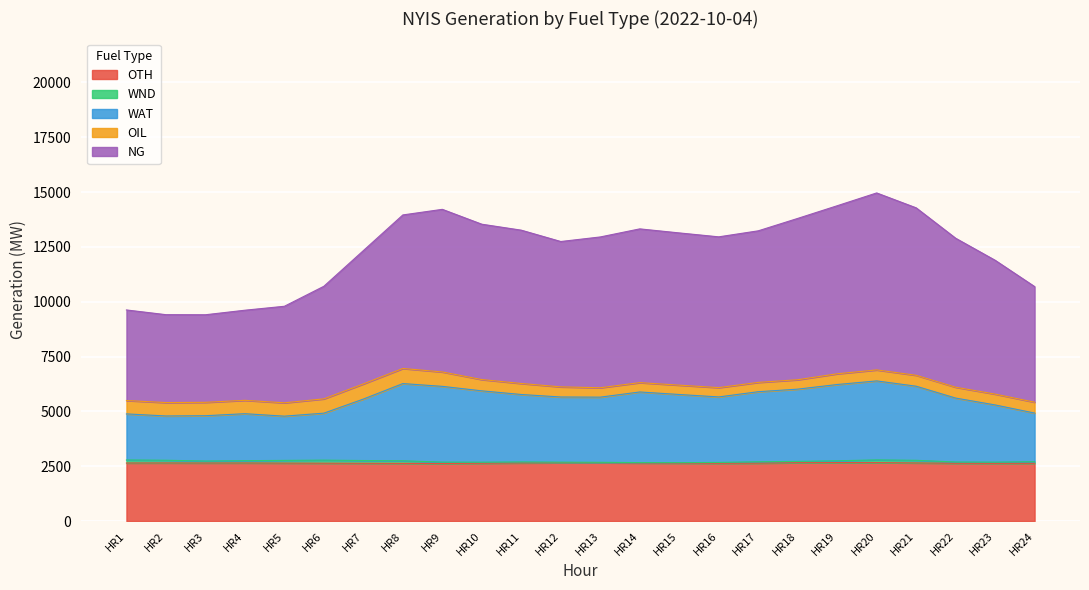

What is the lowest value of the OTH series?

2623